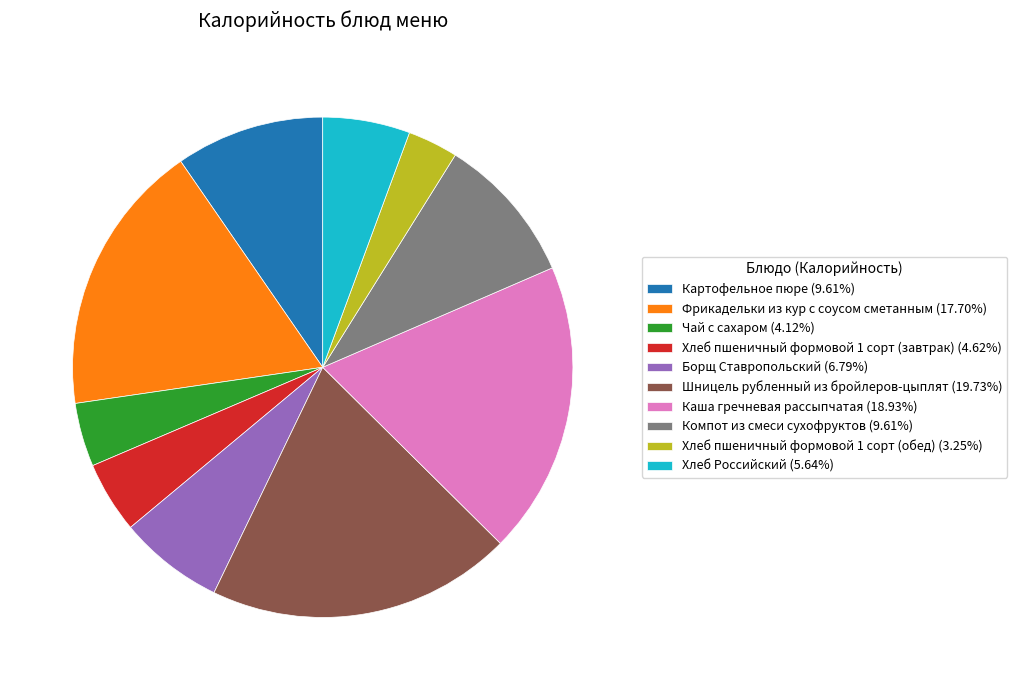

Is the sum of Компот из смеси сухофруктов and Шницель рубленный из бройлеров-цыплят greater than half?

No